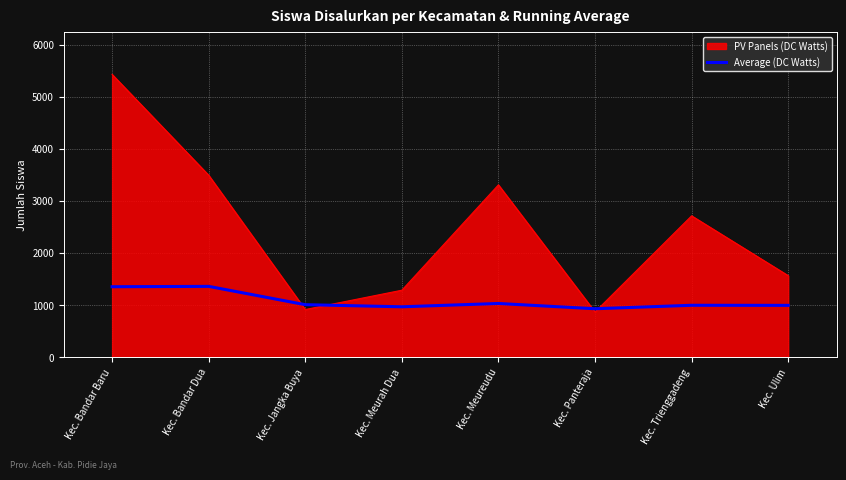

Rank the series by their average value, from lowest to highest.

Average (DC Watts), PV Panels (DC Watts)